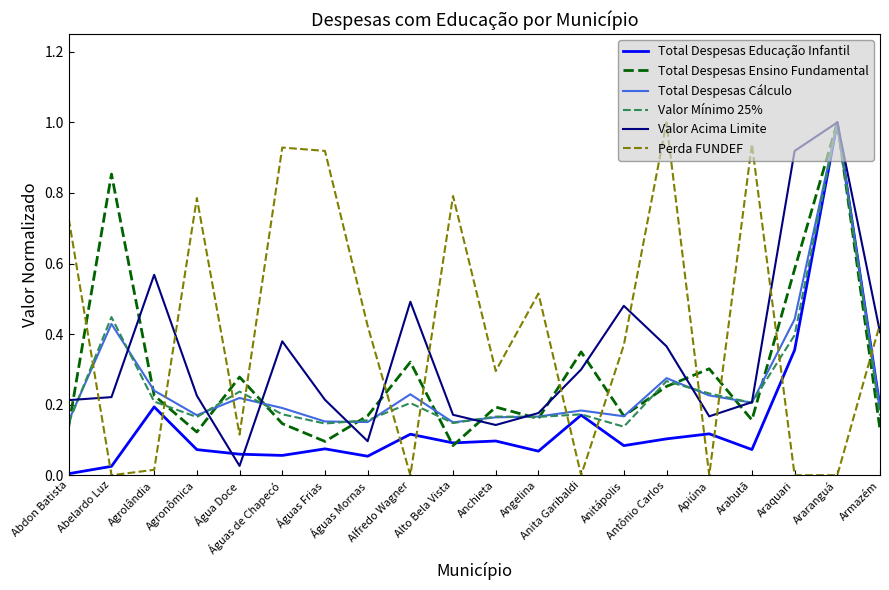

Rank the series at Alfredo Wagner from highest to lowest value.

Valor Acima Limite, Total Despesas Ensino Fundamental, Total Despesas Cálculo, Valor Mínimo 25%, Total Despesas Educação Infantil, Perda FUNDEF